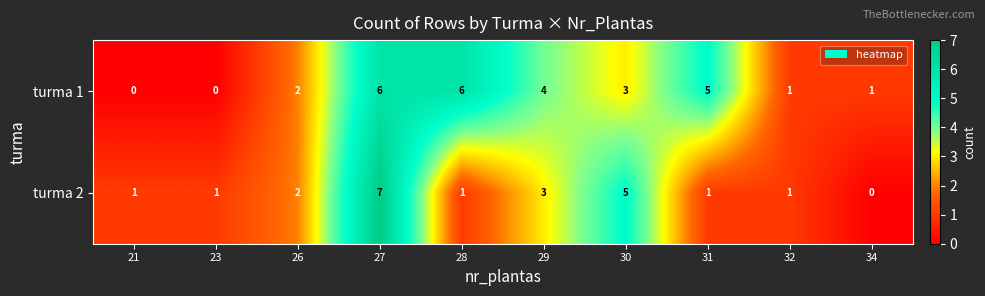

List the series in order of their peak value, lowest first.

turma 1, turma 2